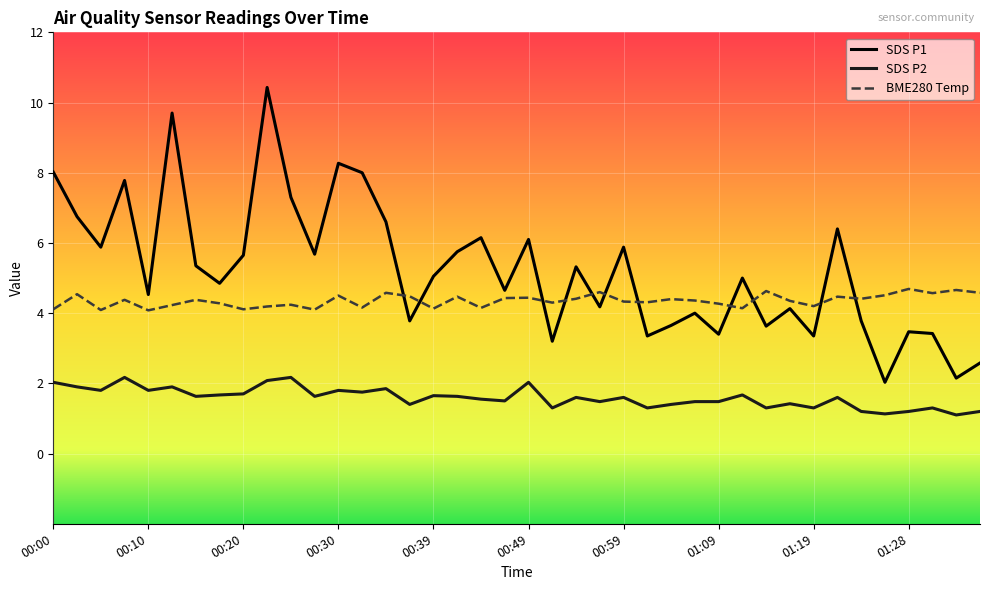

True or false: SDS P2 and BME280 Temp cross at least once.

False